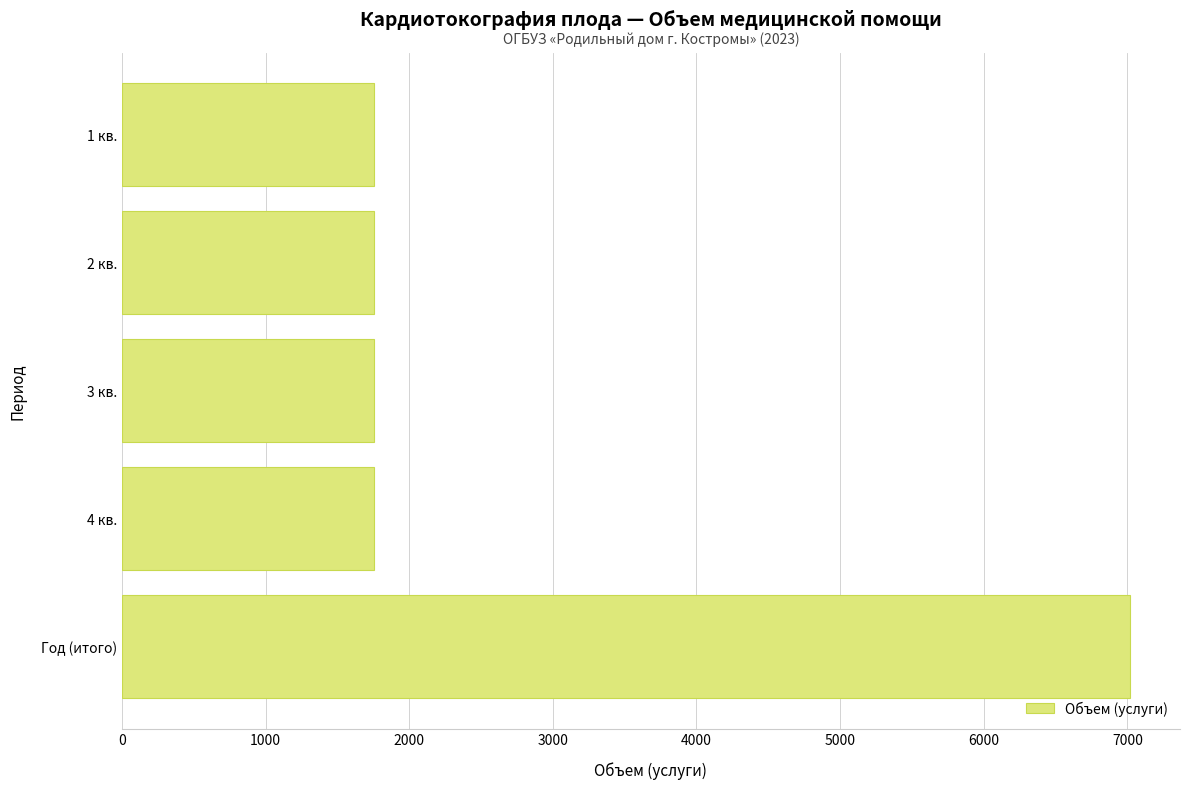

What is the ratio of the value at 2 кв. to the value at 3 кв.?

1.0